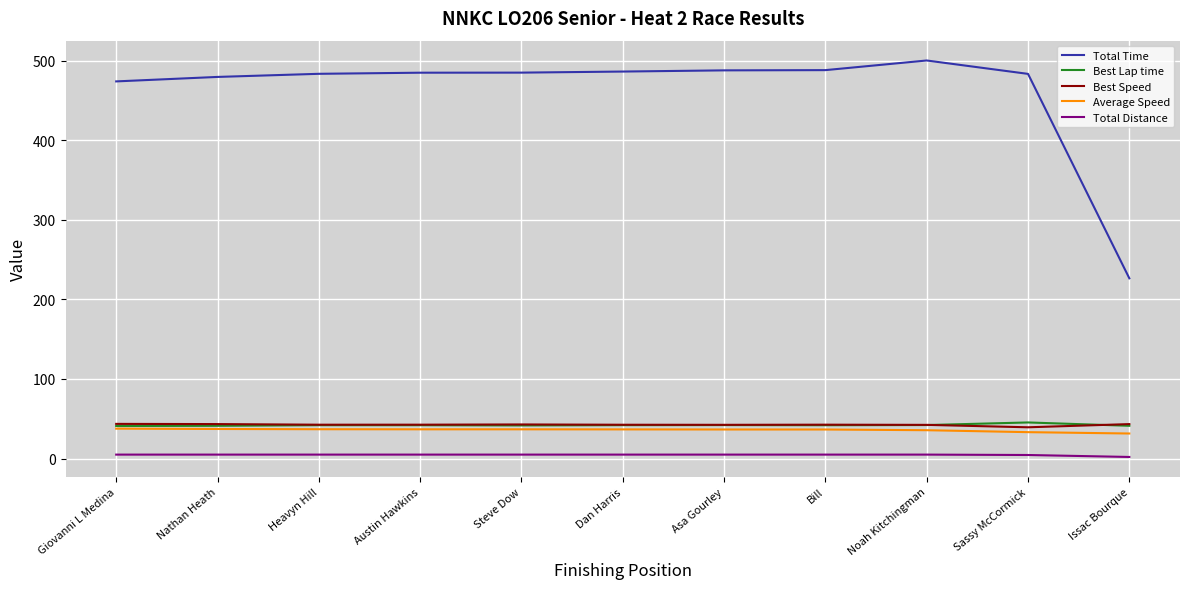

True or false: Total Time has a value of 488.2 at Bill.

True